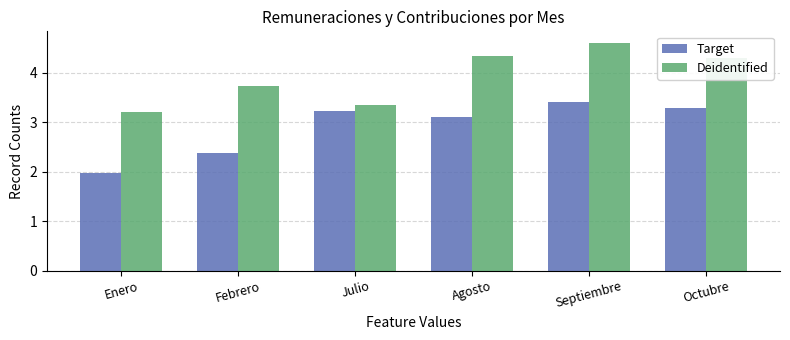

The Target series shows 2.4 at Febrero. True or false?

True